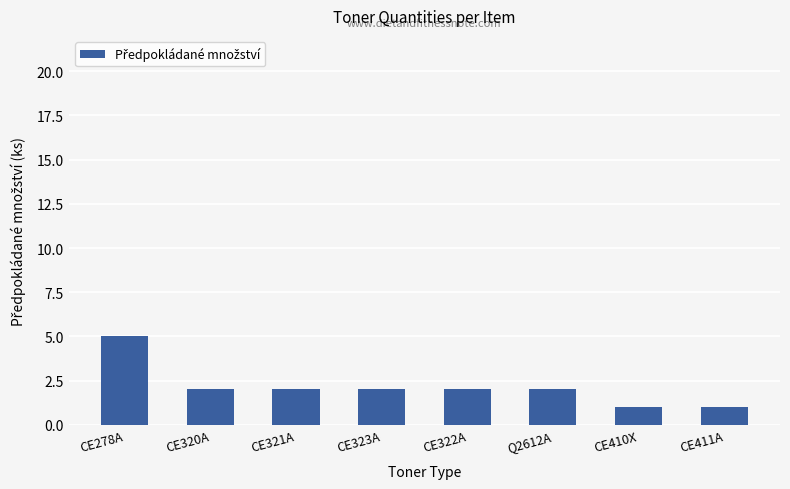

Reading left to right, extract all data points from this chart.

5	2	2	2	2	2	1	1